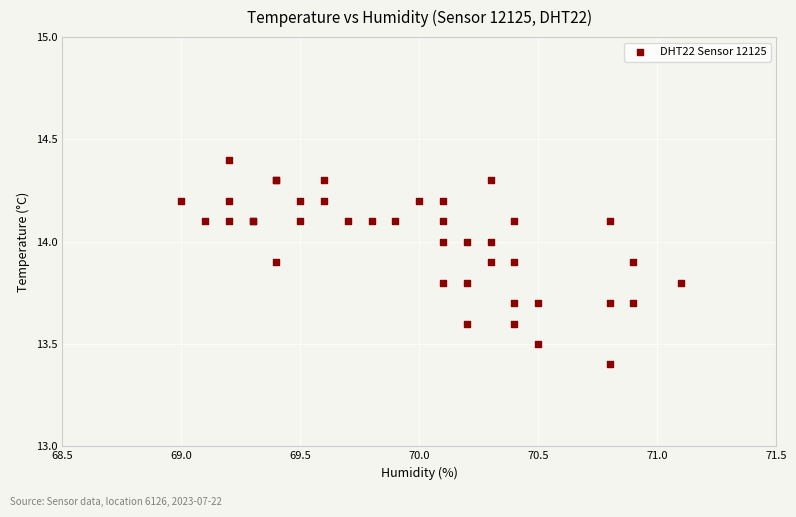

What Y value in the scatter plot is closest to 13?

13.4